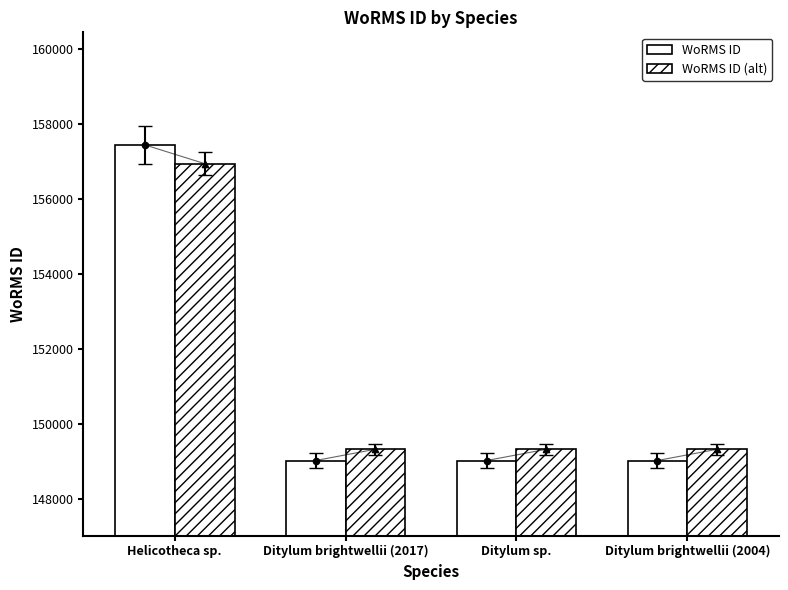

At how many categories does at least one series exceed 151054?

1